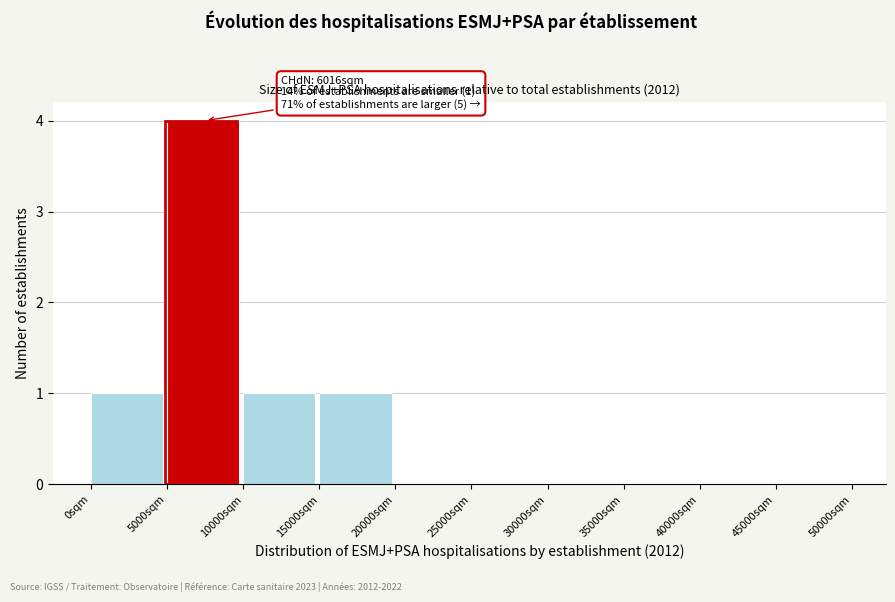

Over which range of the x-axis is the bar tallest?

5000 to 10000